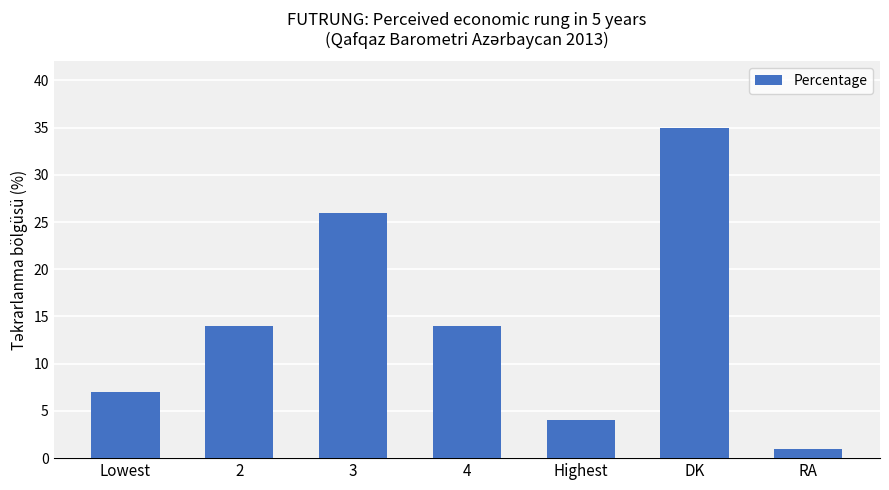

Does the chart contain stacked bars?

No